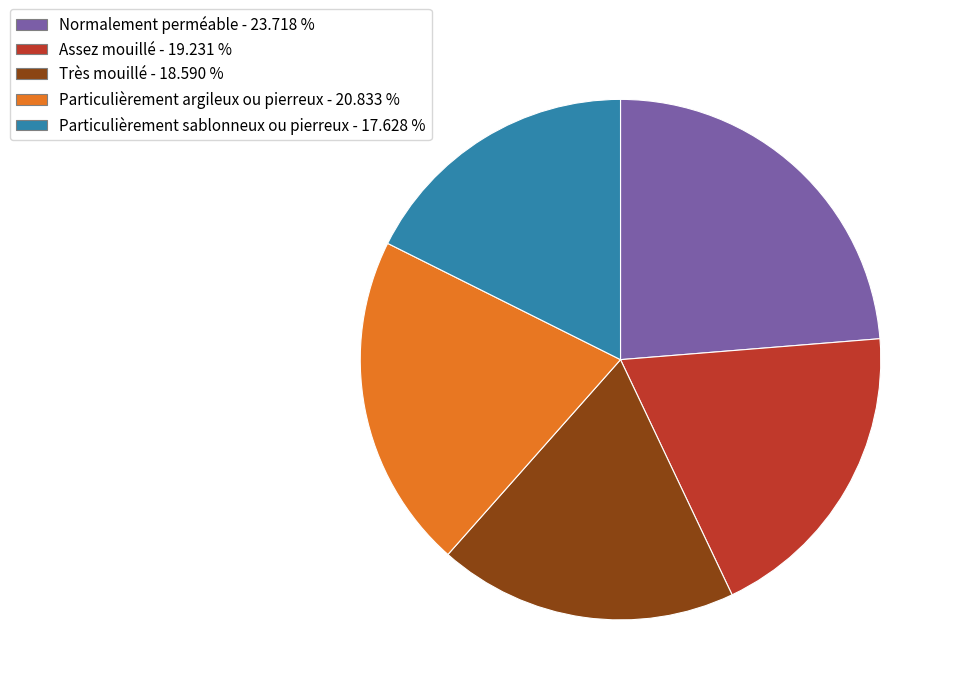

Combined, do Particulièrement sablonneux ou pierreux and Particulièrement argileux ou pierreux account for over 50%?

No